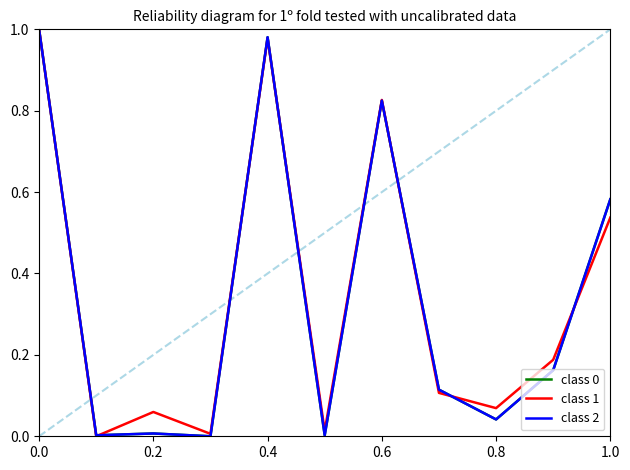

Which series has the largest total across all categories?

class 1